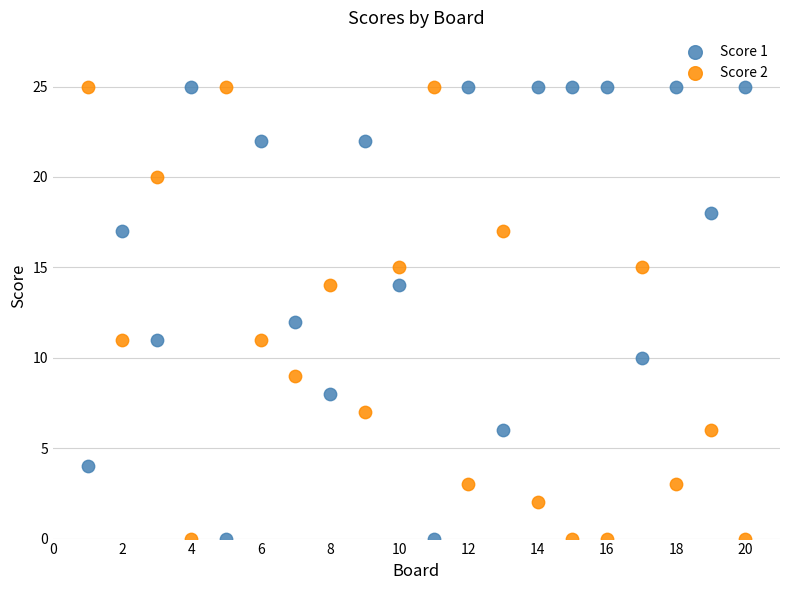

What is the X range (max minus min) for the scatter plot?

19